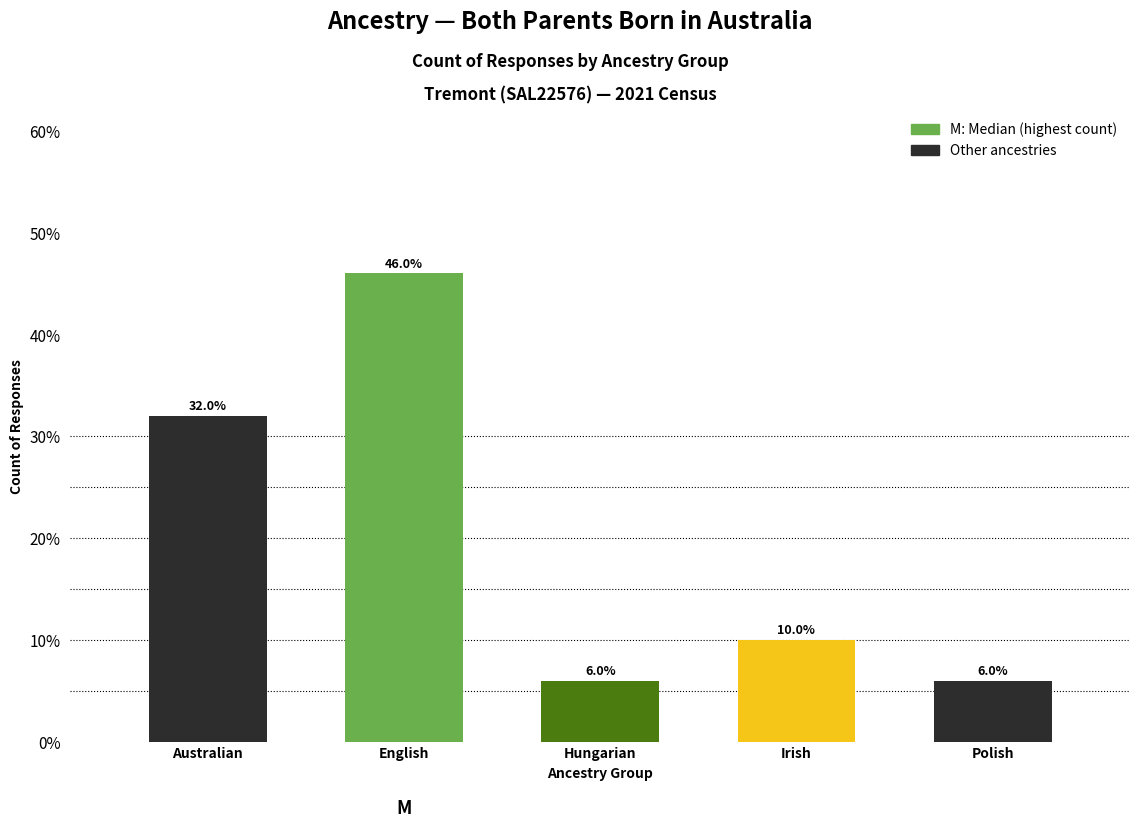

Reading right to left, extract all data points from this chart.

Polish=6	Irish=10	Hungarian=6	English=46	Australian=32